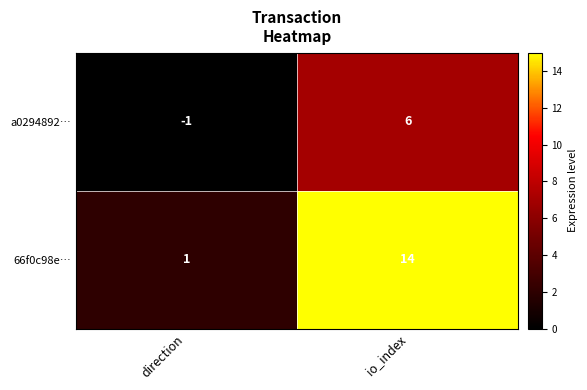

At which category is the sum across all series the highest?

io_index